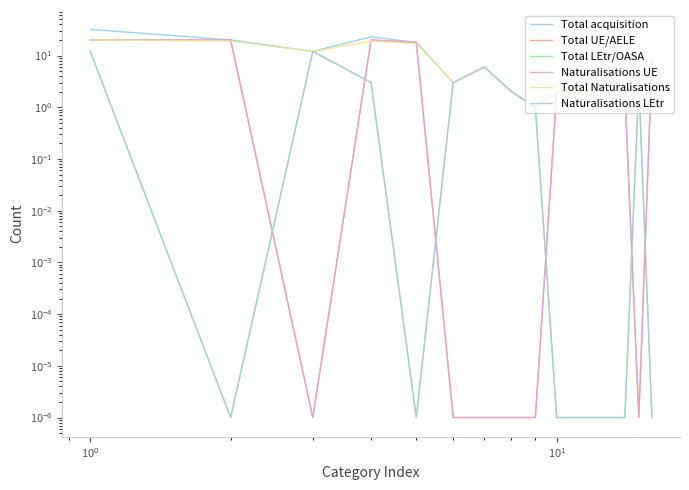

What is the difference between the maximum and second lowest values in the Naturalisations LEtr series?

12.0